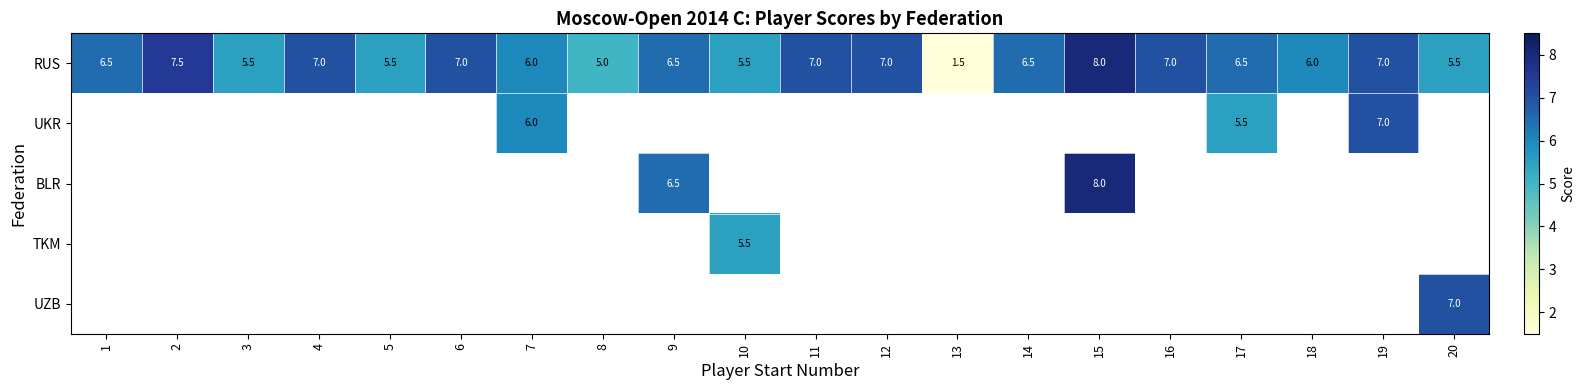

Which category has the lowest value across all series?

13